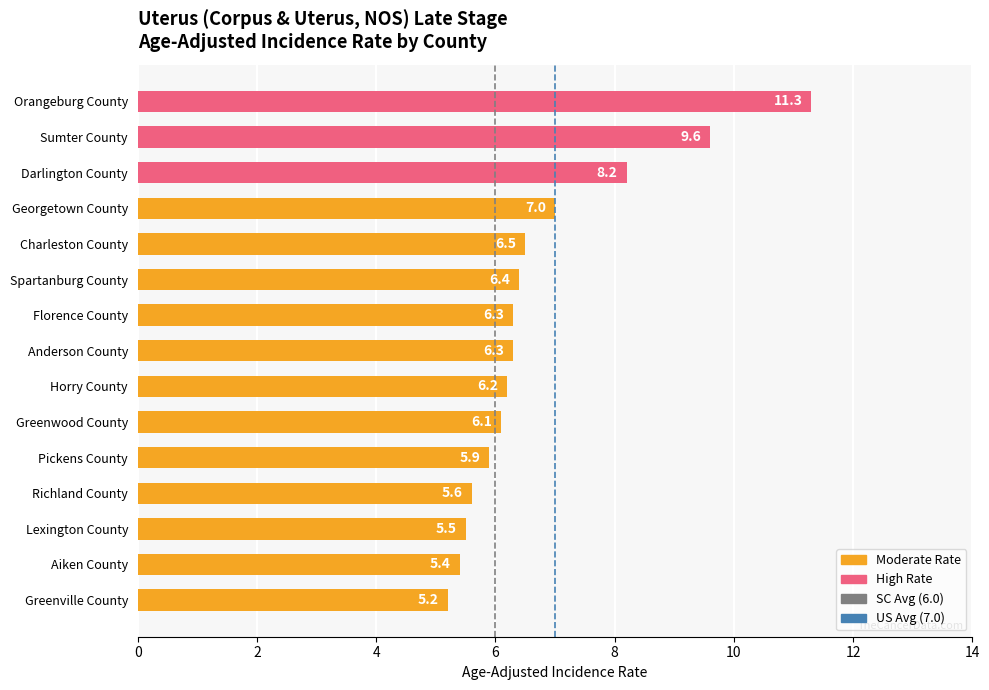

What is the sum of all values?

101.5